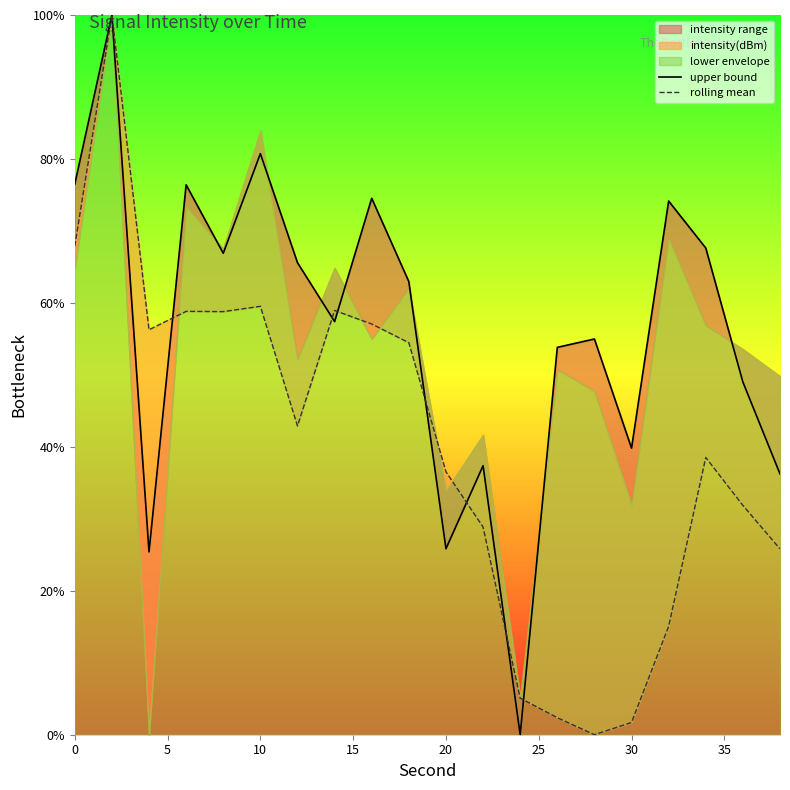

Reading right to left, transcribe all the data shown in this chart.

upper bound: 36.2	49.0	67.6	74.1	39.8	55.0	53.8	0.0	37.4	25.8	63.0	74.5	57.4	65.6	80.7	66.9	76.4	25.4	100.0	76.5
rolling mean: 25.8	31.9	38.5	15.1	1.7	0.0	2.4	5.1	28.9	36.5	54.5	57.1	58.9	42.9	59.5	58.8	58.8	56.3	100.0	67.9